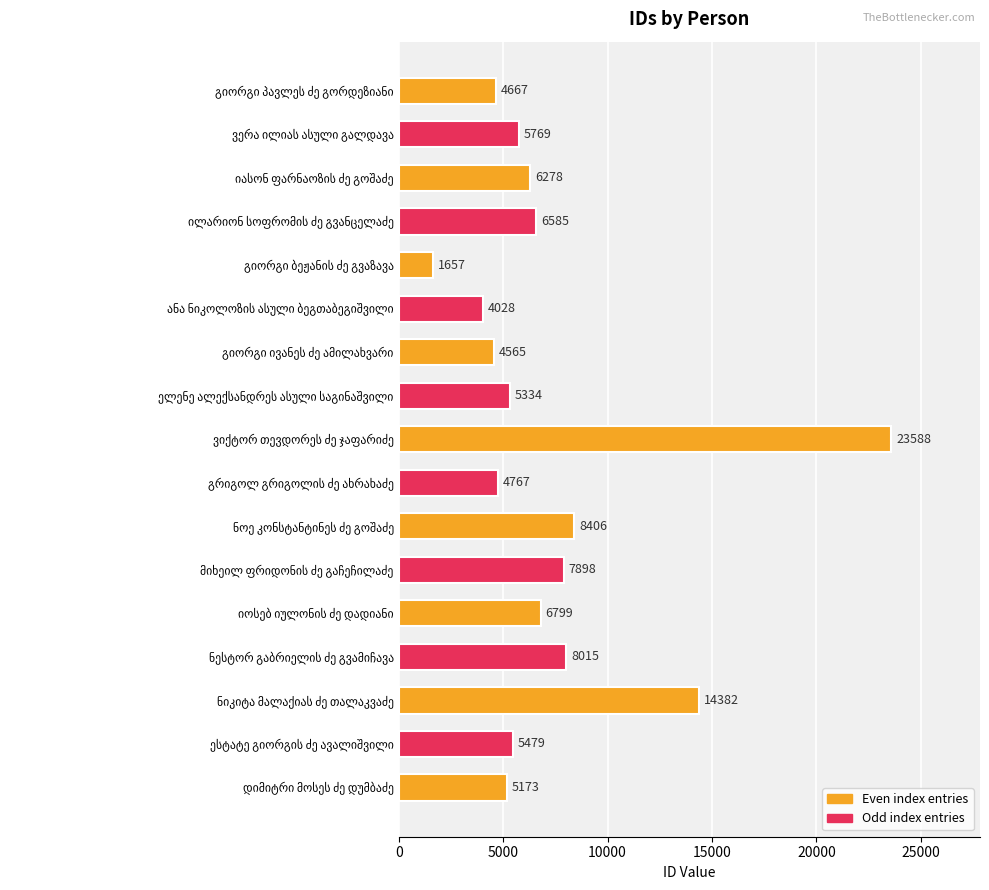

Does the chart contain any negative values?

No